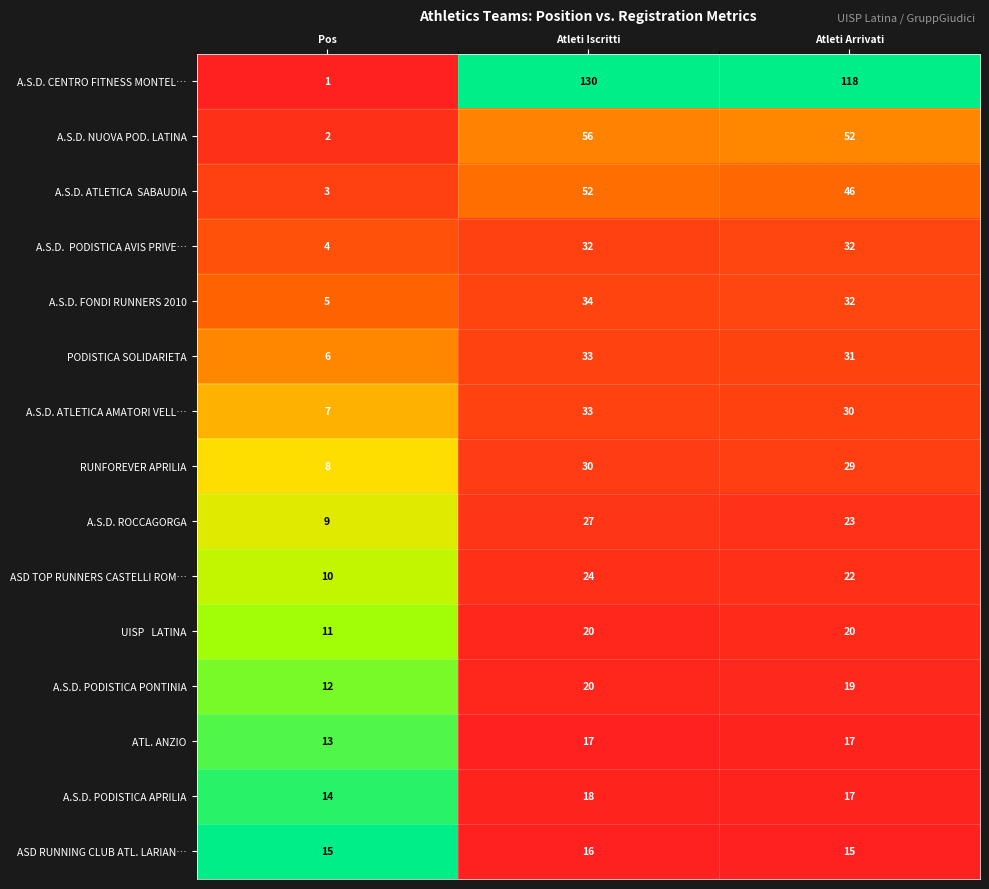

Where is A.S.D. CENTRO FITNESS MONTEL… nearest to the value 65?

Atleti Arrivati